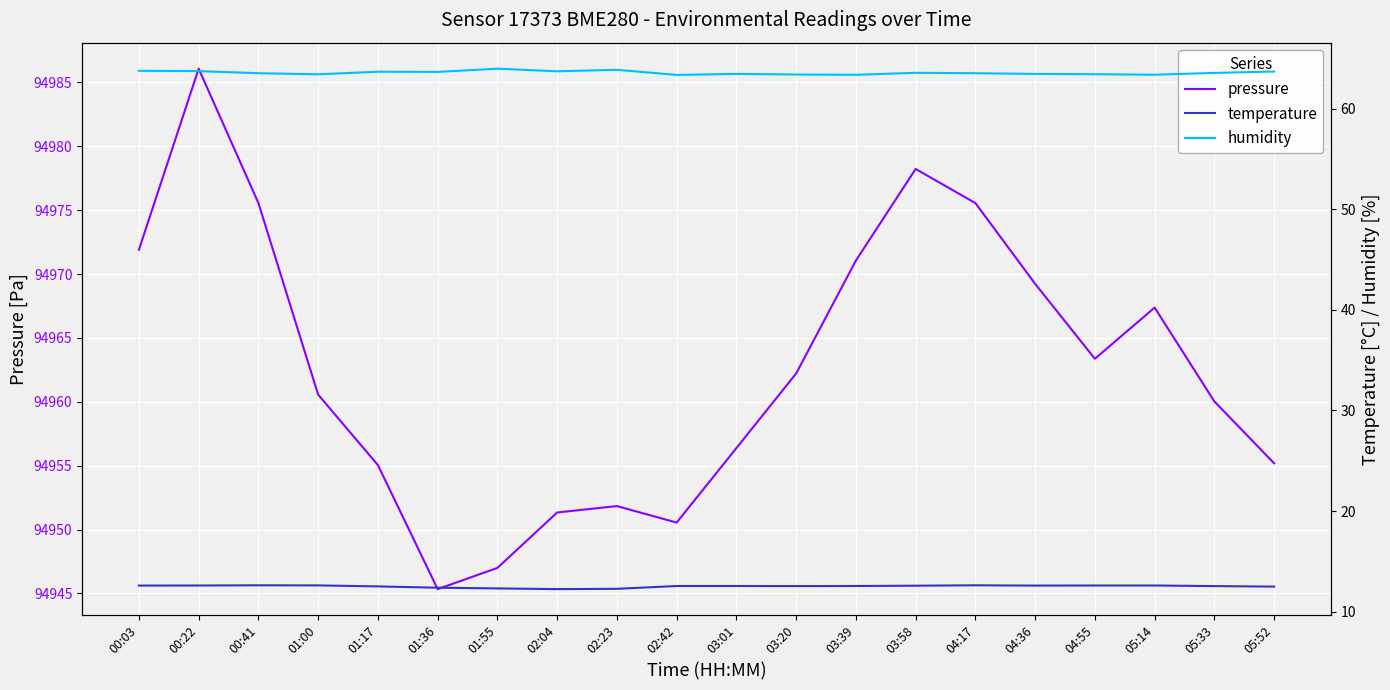

What is the difference between the maximum and second lowest values in the humidity series?

0.6